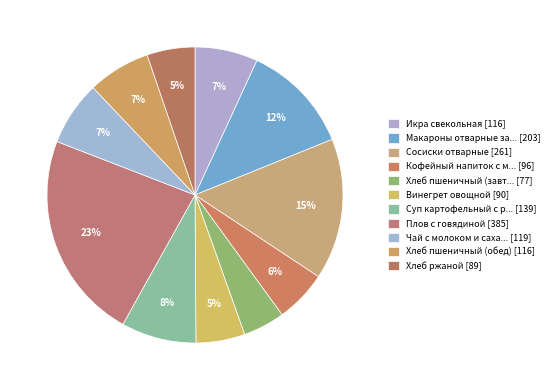

How many segments does this pie chart have?

11